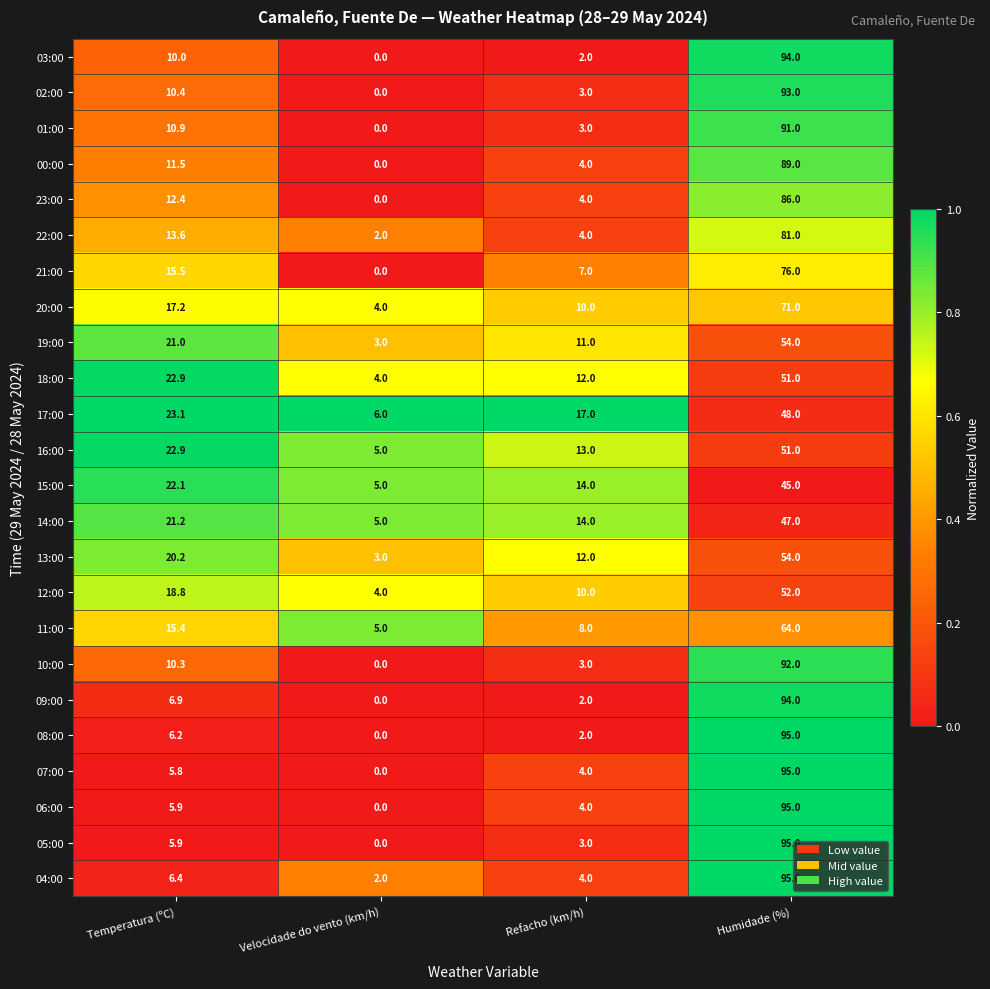

Which series has the largest total across all categories?

04:00